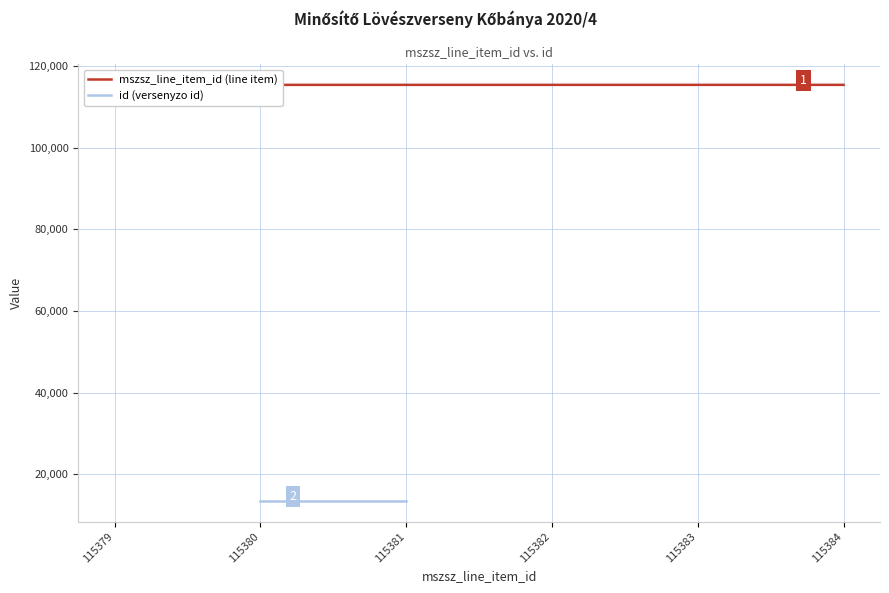

Does the chart display data point markers on the line(s)?

No